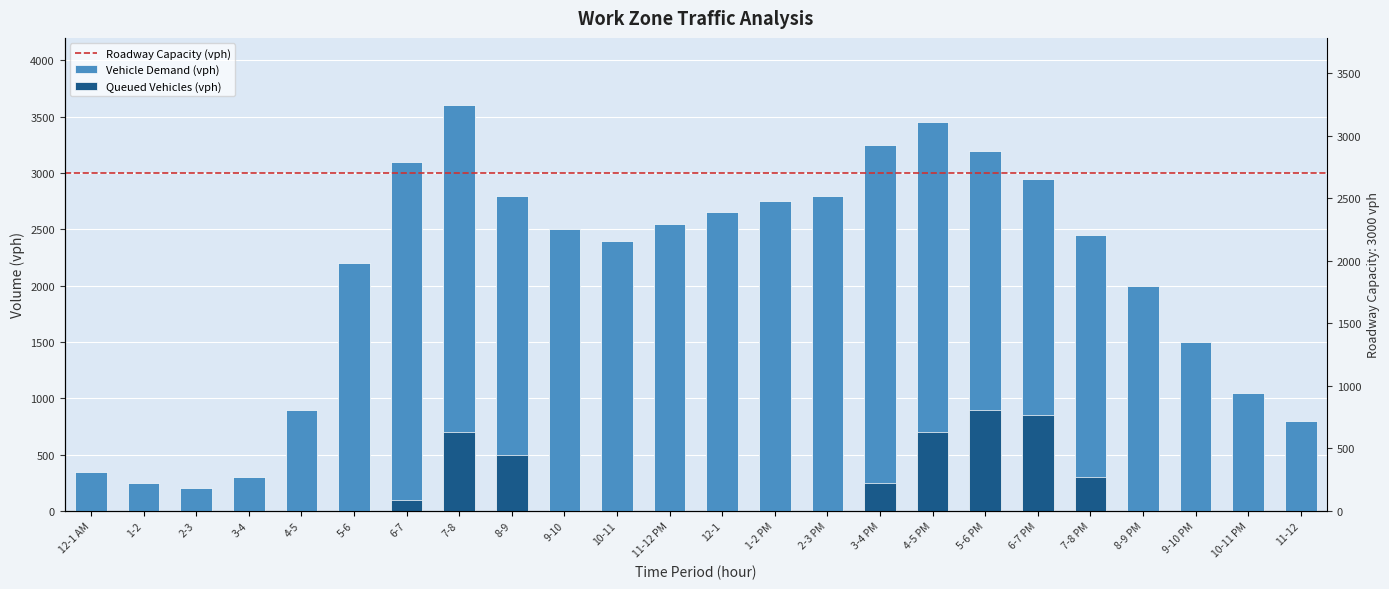

Rank the series by their maximum value, from highest to lowest.

Vehicle Demand (vph), Queued Vehicles (vph)